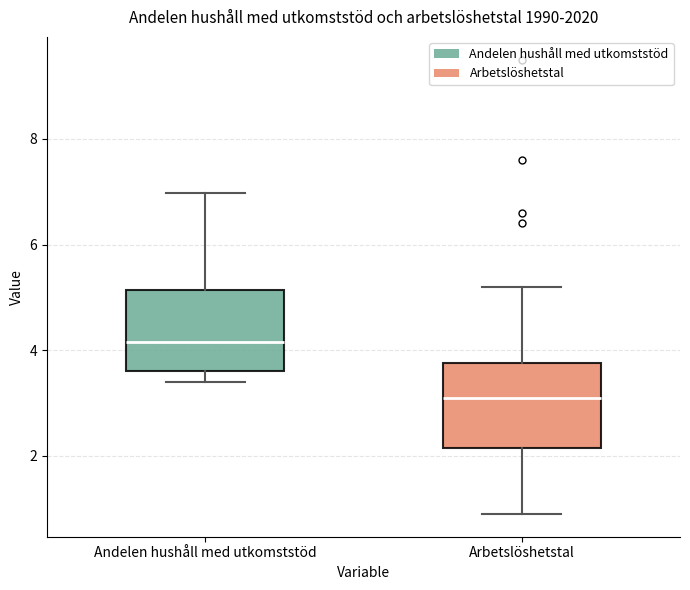

Reading left to right, read every box against the y-axis: the position of its median line, the range the box covers, and the ends of its whiskers. The values are not printed on the chart, so give them approximately, as read against the axis.

Andelen hushåll med utkomststöd: median 4.2, box 3.6 to 5.2, whiskers 3.4 to 7.0
Arbetslöshetstal: median 3.2, box 2.2 to 3.8, whiskers 1.0 to 5.2